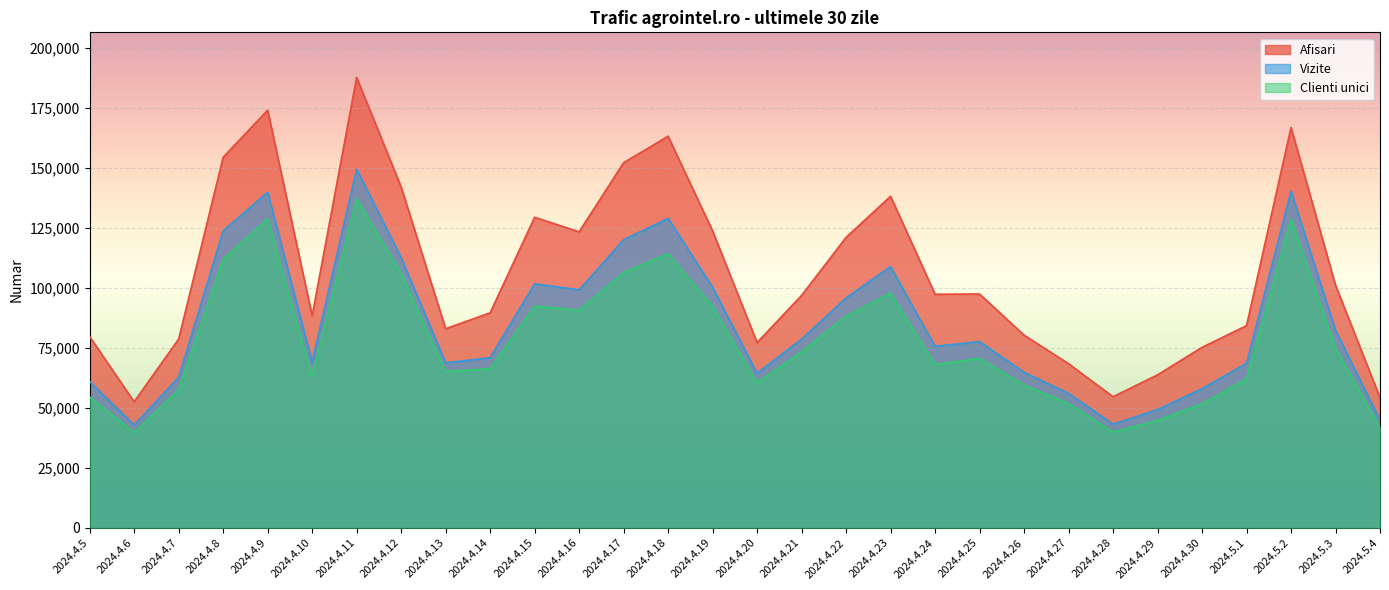

Between 2024.4.9 and 2024.4.26, which is larger?

2024.4.9